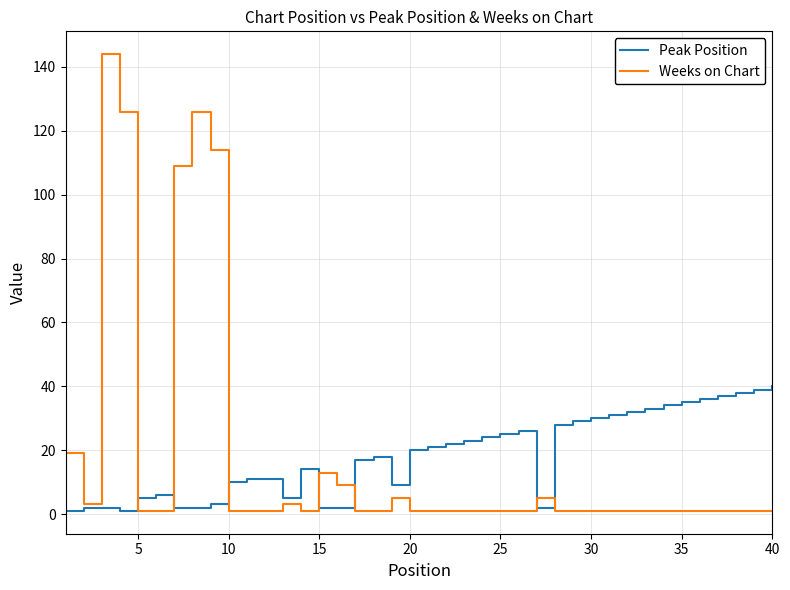

What is the maximum value for Peak Position?

40